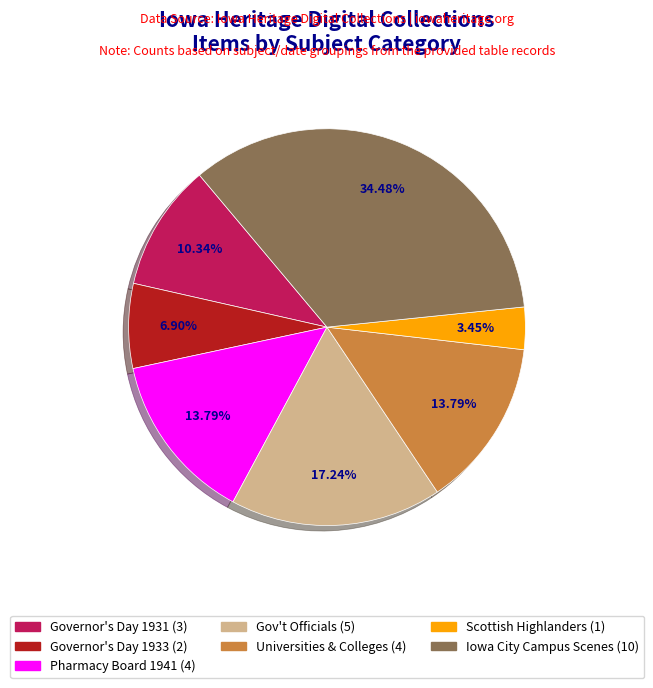

How many segments does this pie chart have?

7